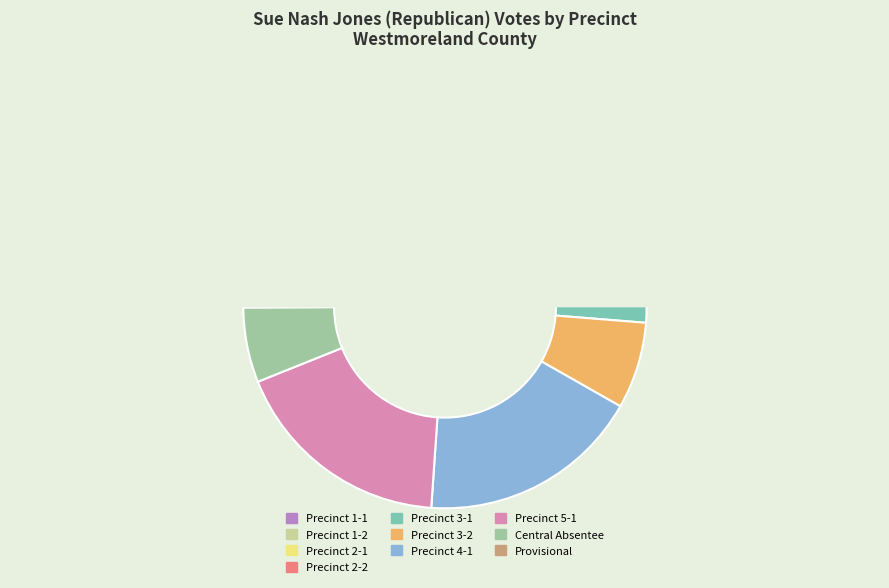

How many segments does this pie chart have?

10